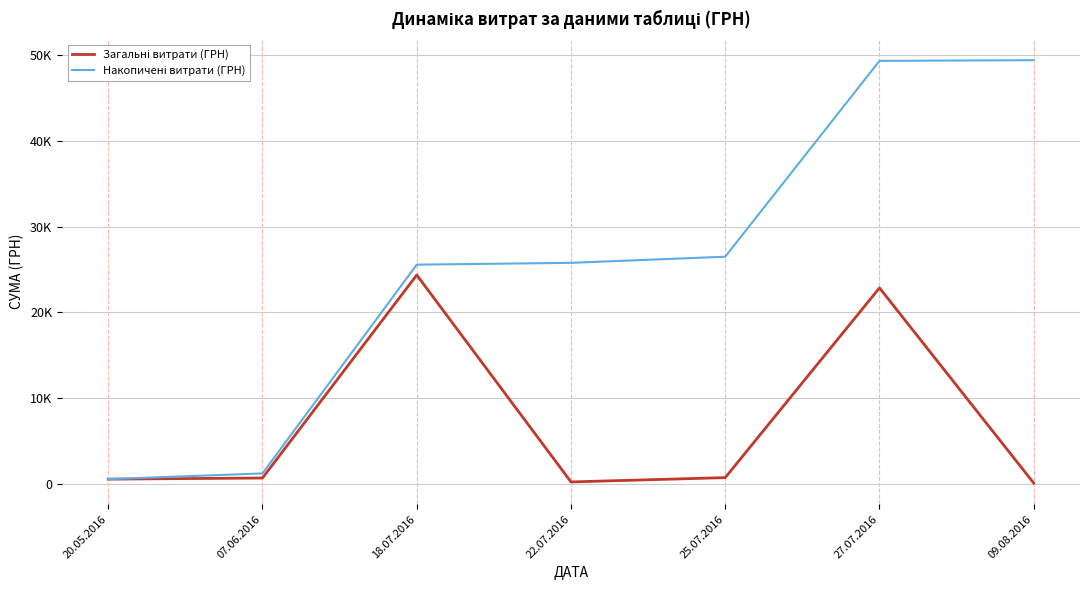

Does the chart display data point markers on the line(s)?

No